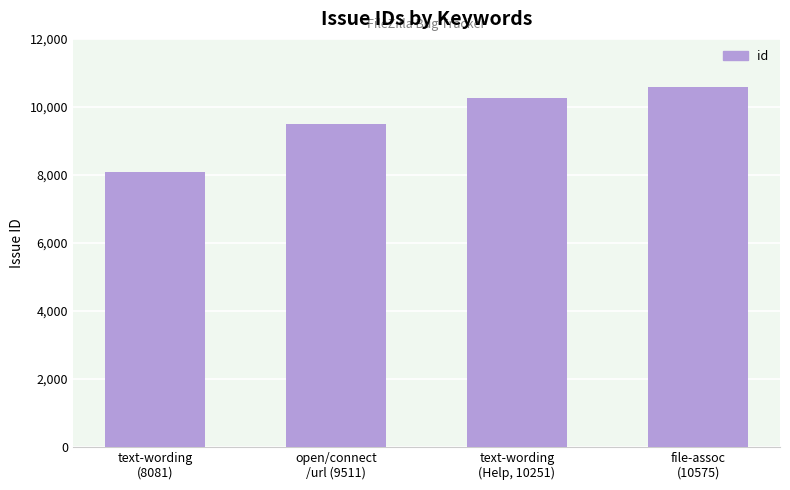

What is the sum of all values?

38418